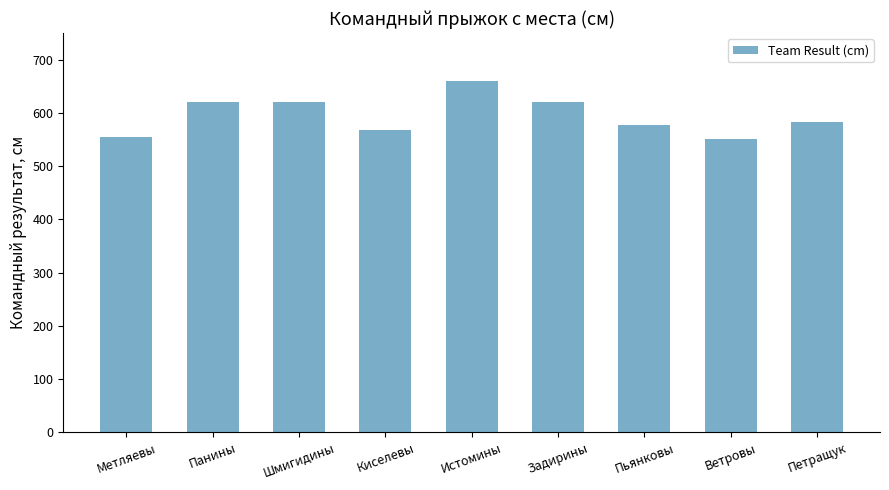

Does the chart contain stacked bars?

No